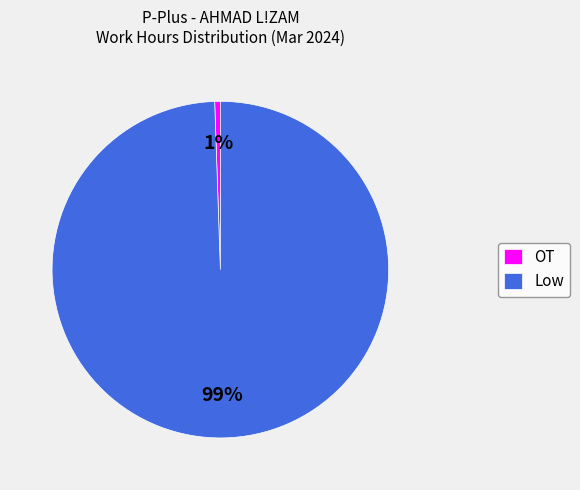

Which slice is the smallest?

OT